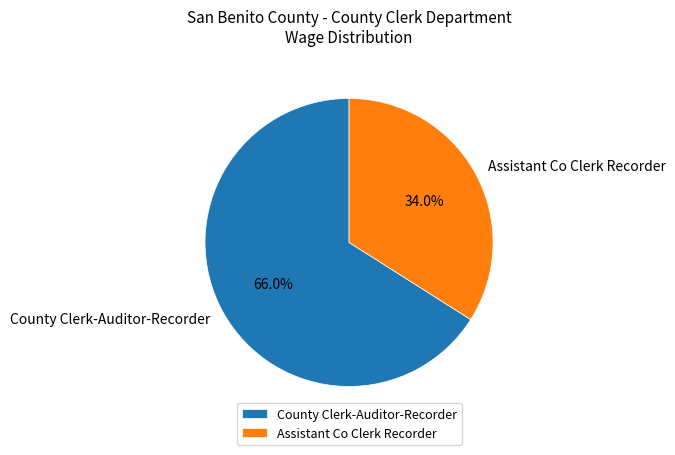

Rank the categories by value from lowest to highest.

Assistant Co Clerk Recorder, County Clerk-Auditor-Recorder